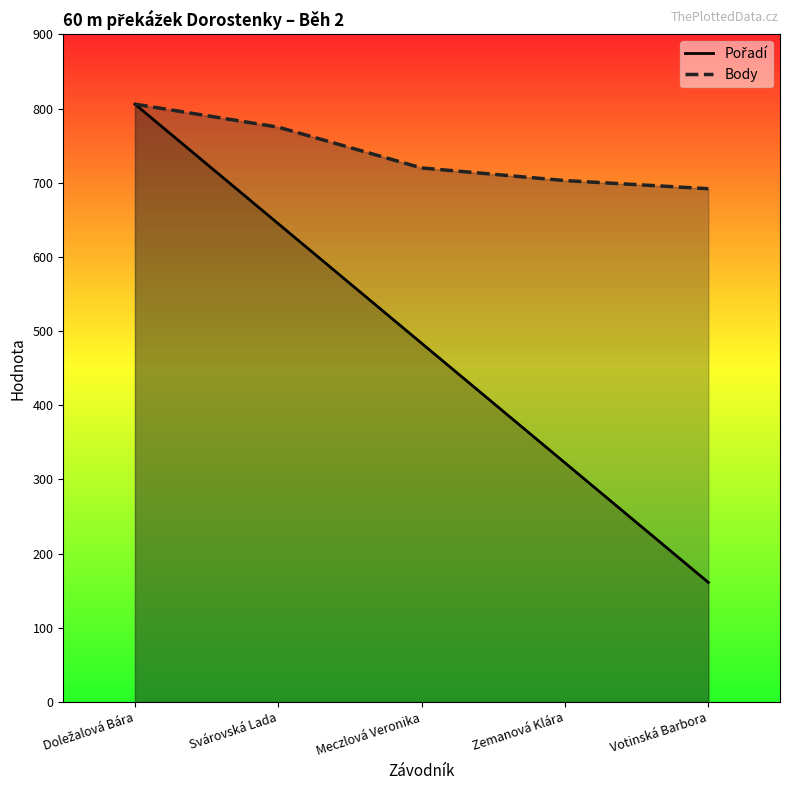

True or false: Pořadí has more than 2 interior local peaks.

False